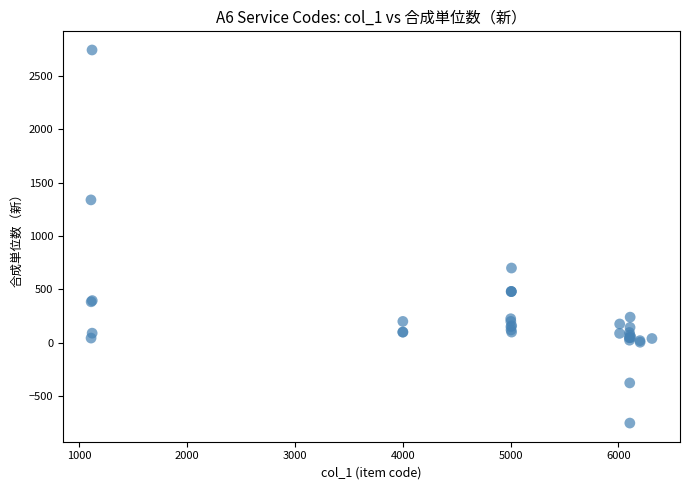

What Y value in the scatter plot is closest to 995?

700